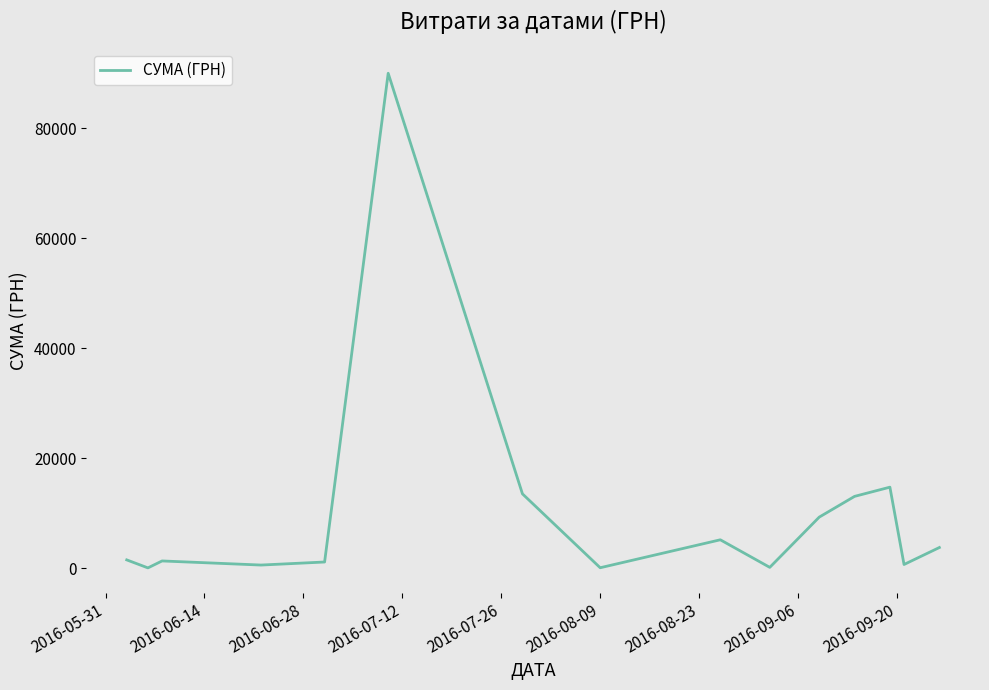

What is the greatest value displayed?

90000.0